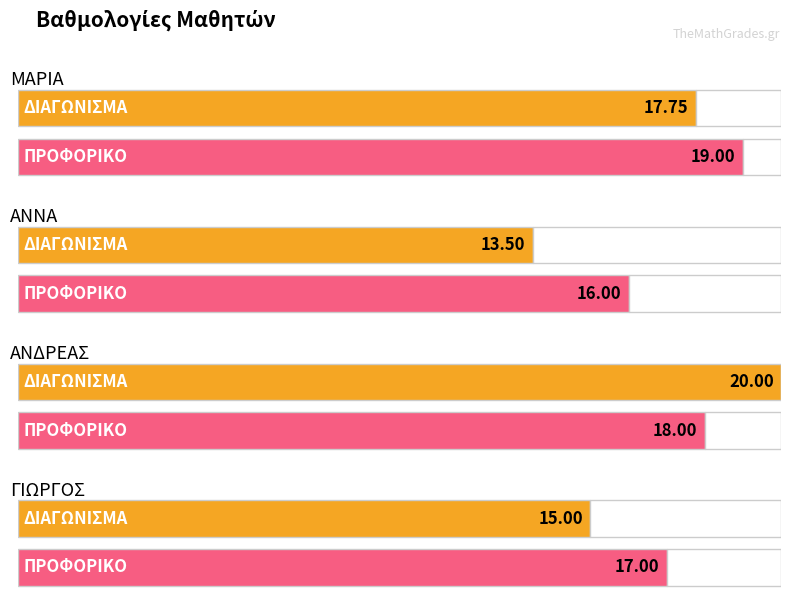

At which category does the chart reach its minimum across all series?

ΑΝΝΑ